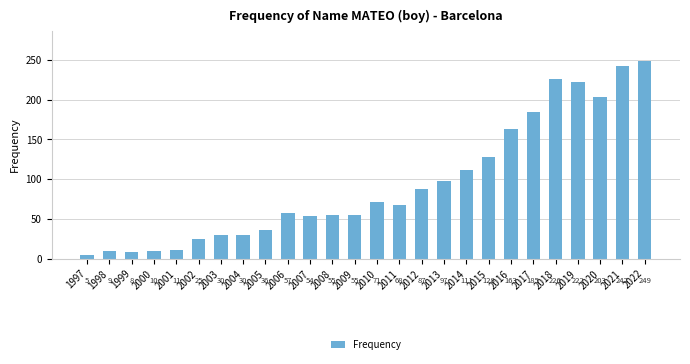

What is the ratio of the value at 2006 to the value at 2015?

0.4